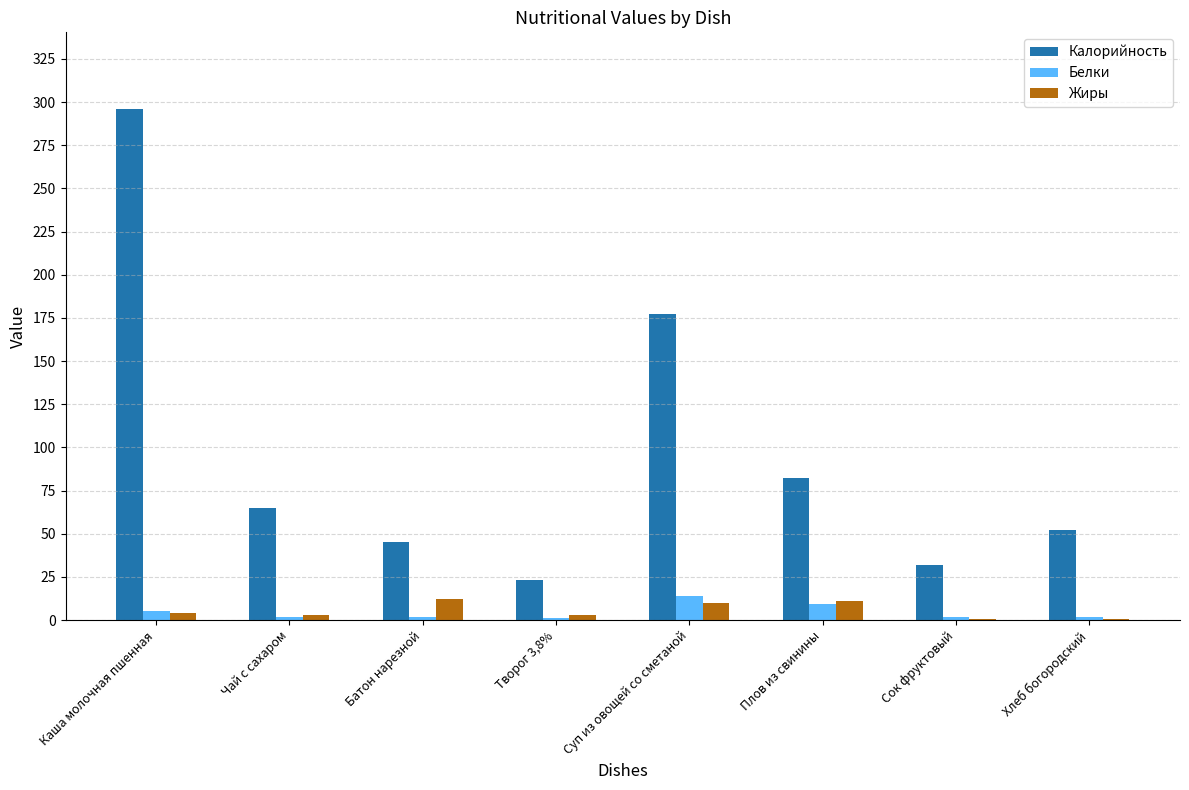

Count the number of categories in the chart.

8